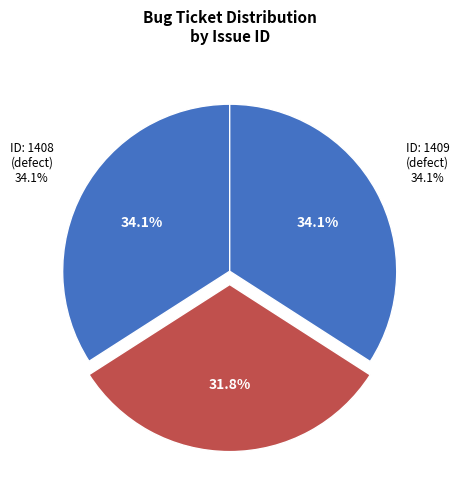

Is the sum of 1408 and 1316 greater than half?

Yes